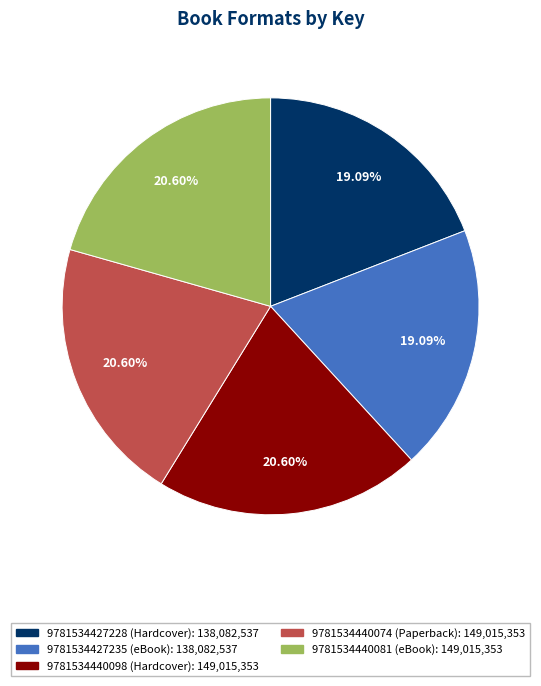

To the nearest percent, what portion does 9781534440074 (Paperback) represent?

21%